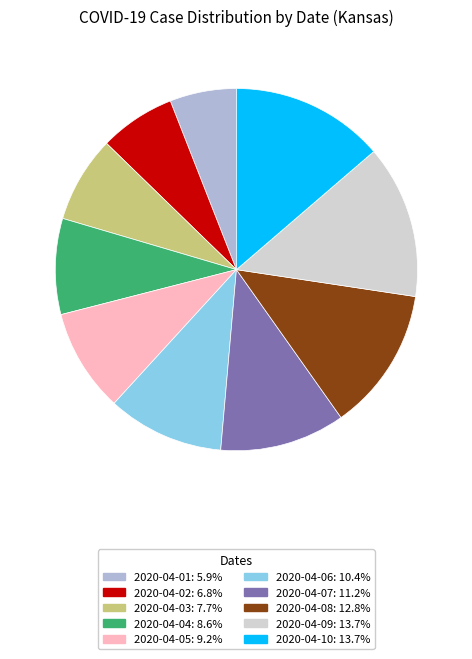

Do 2020-04-06 and 2020-04-08 together represent more than half of the pie?

No